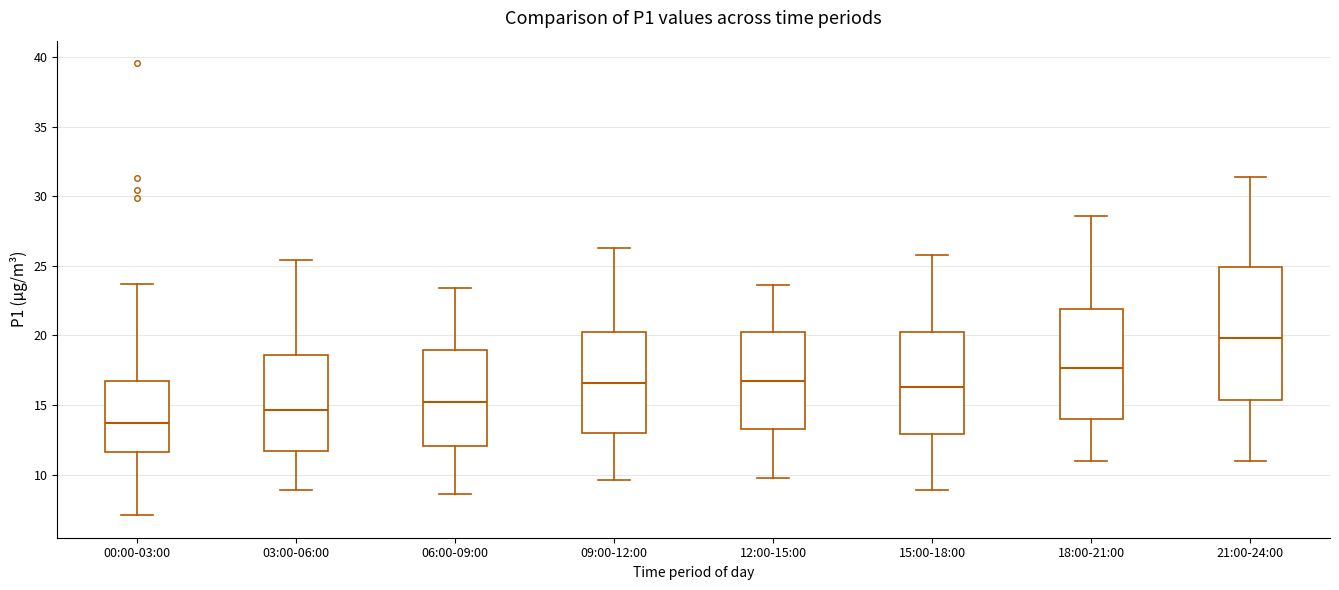

Which box has the highest median line?

21:00-24:00